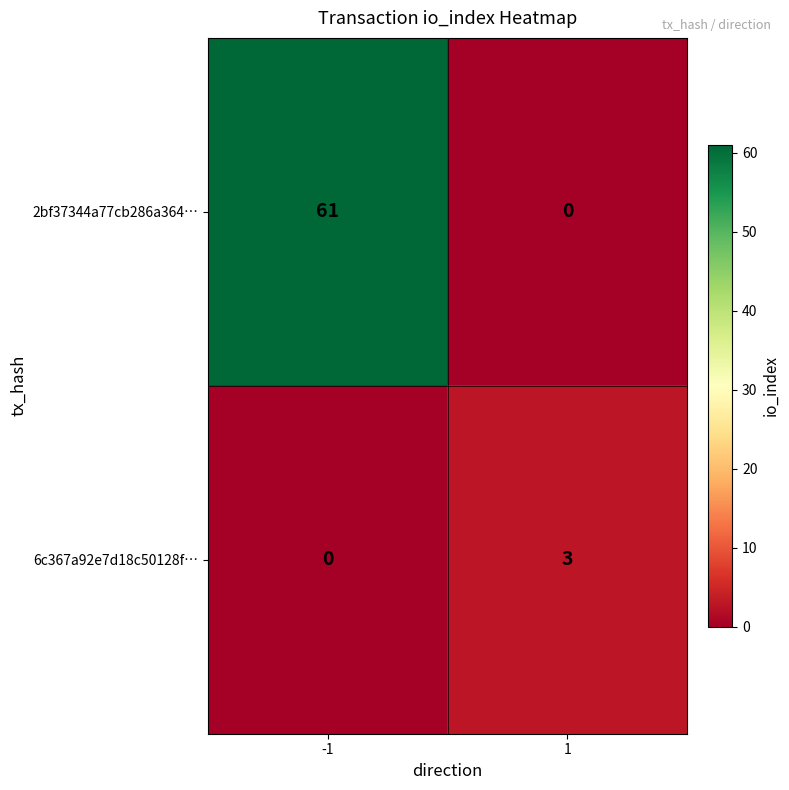

Which series has the widest spread of values?

2bf37344a77cb286a364…